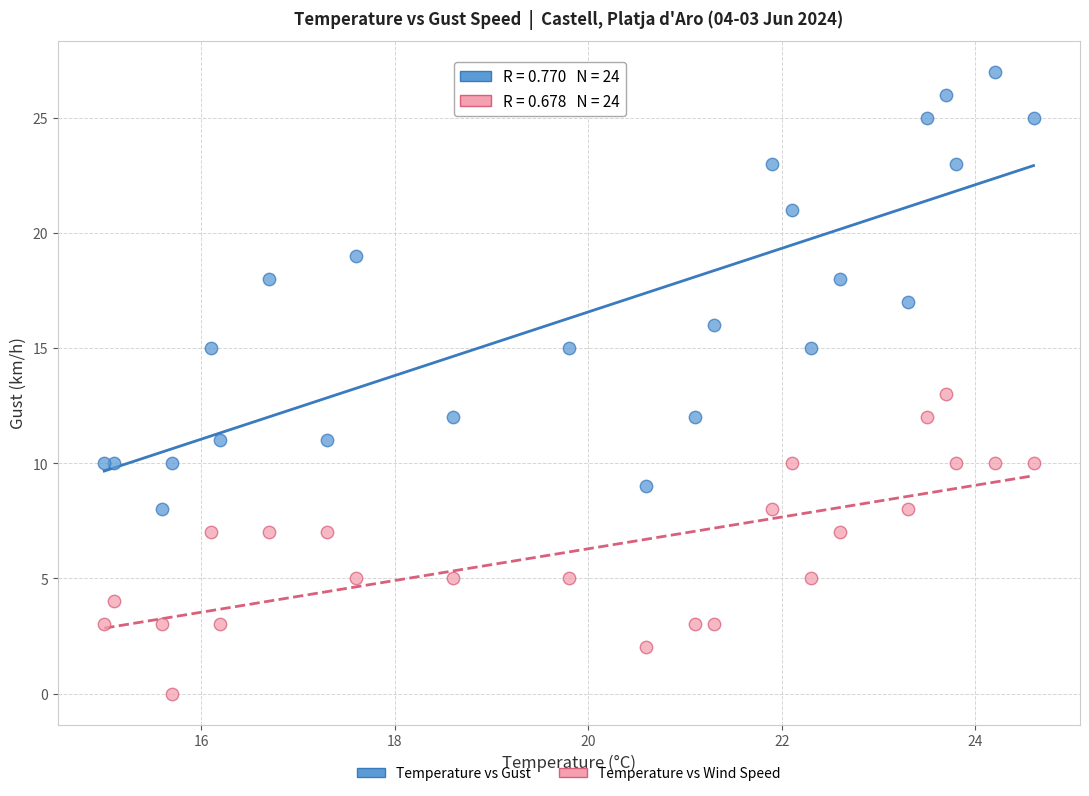

Which series contains the lowest Y value?

Temperature vs Wind Speed